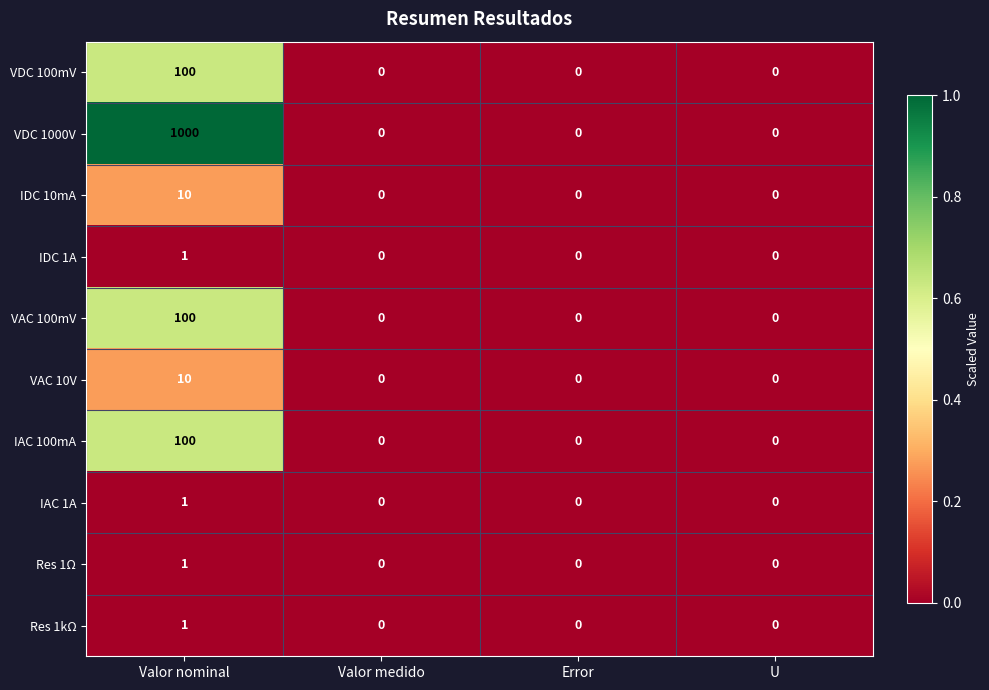

At which category does the chart reach its peak across all series?

Valor nominal